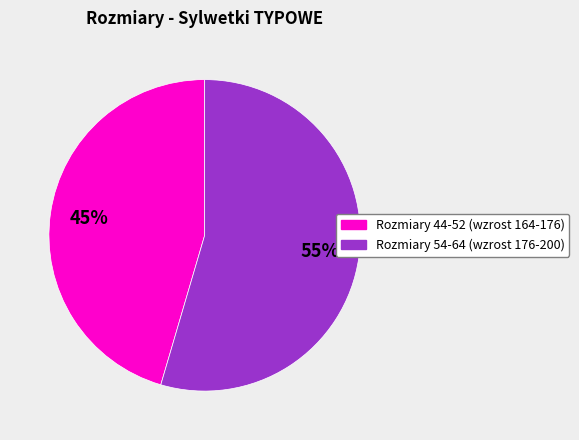

Count the number of slices in the pie.

2